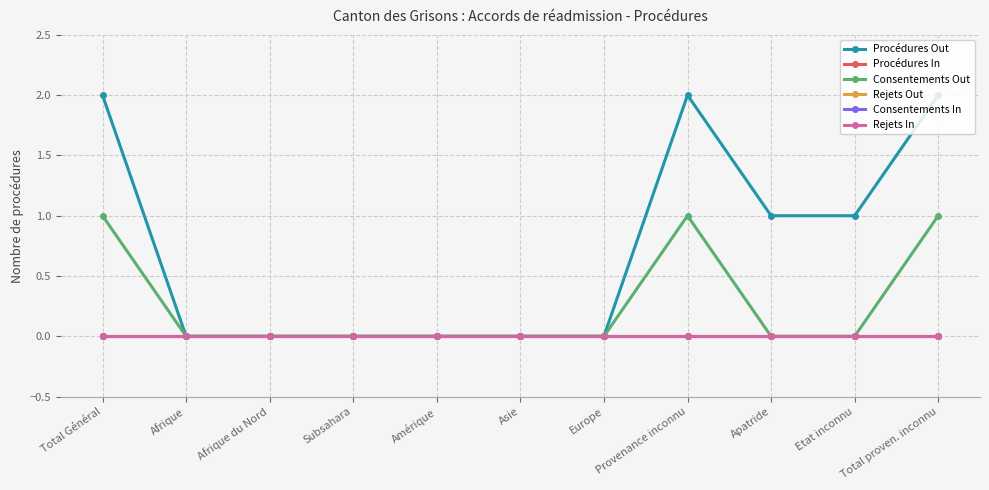

Count the number of data series in this chart.

6